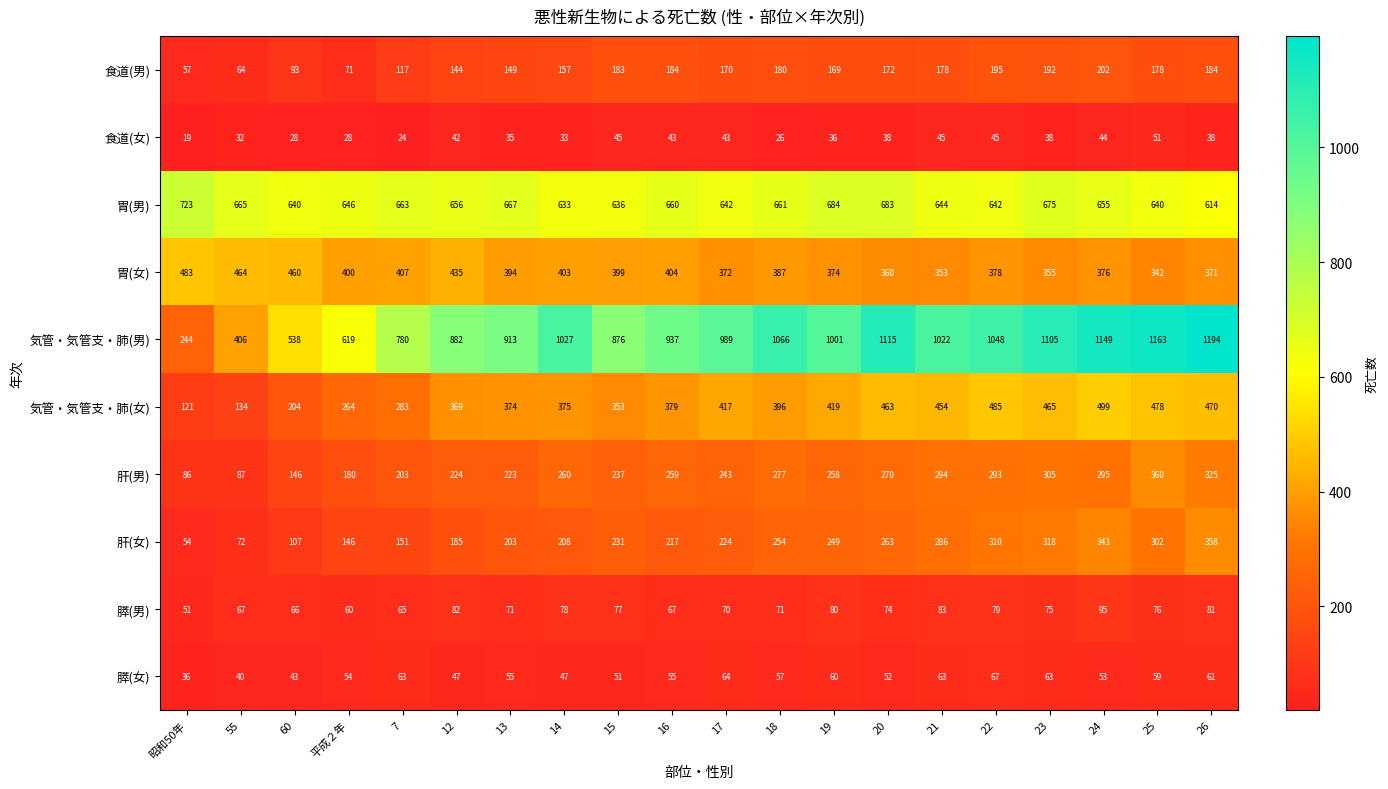

Where is 気管・気管支・肺(女) nearest to the value 310?

7